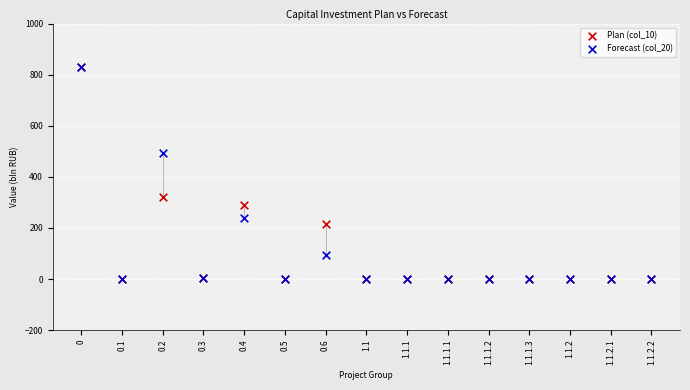

Which series has the largest Y range (max minus min)?

Plan (col_10)